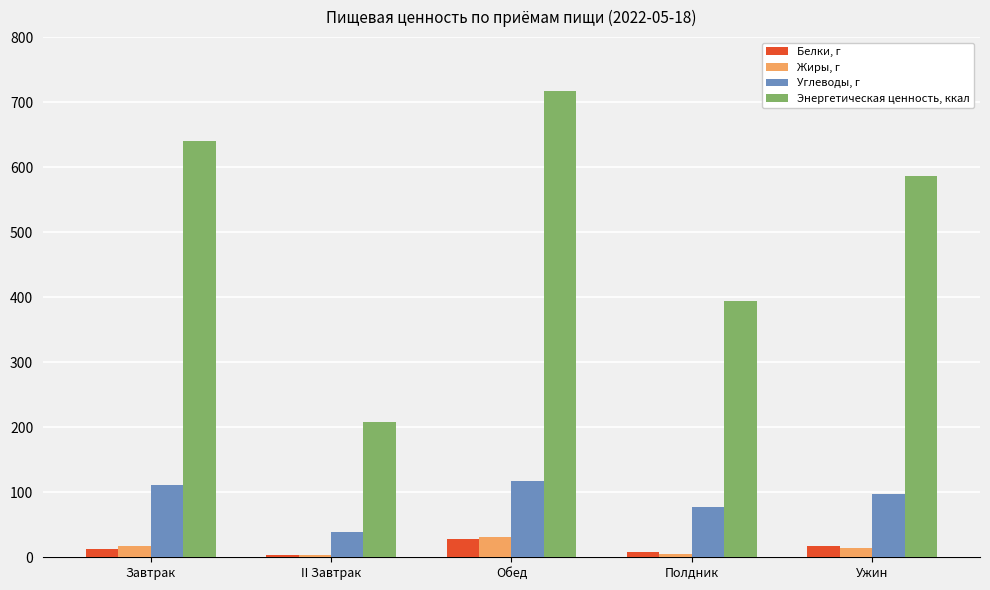

At how many categories does at least one series exceed 693?

1